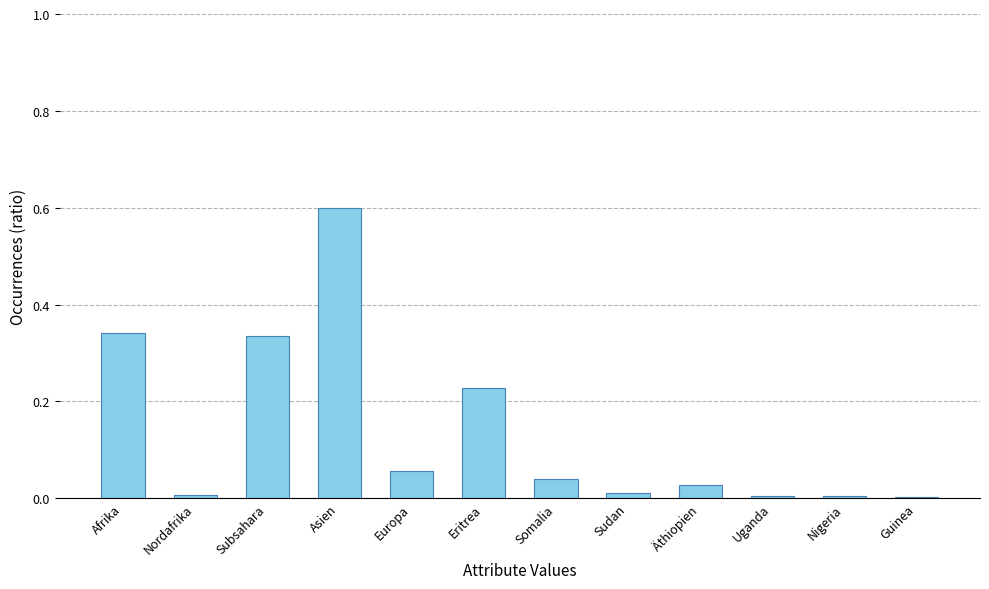

What is the sum of the values at Äthiopien and Subsahara?

0.4